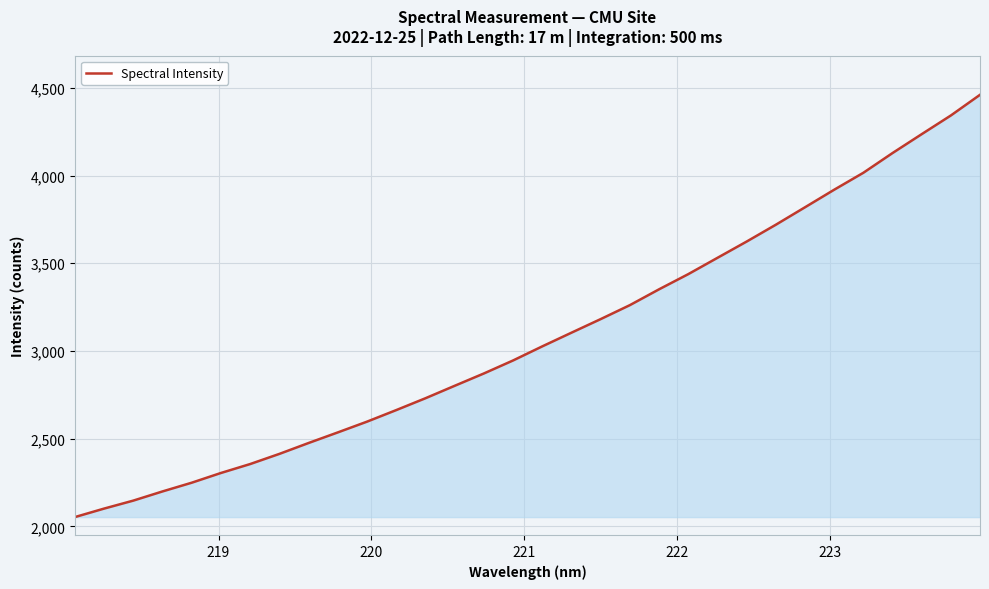

What is the greatest value displayed?

4460.8